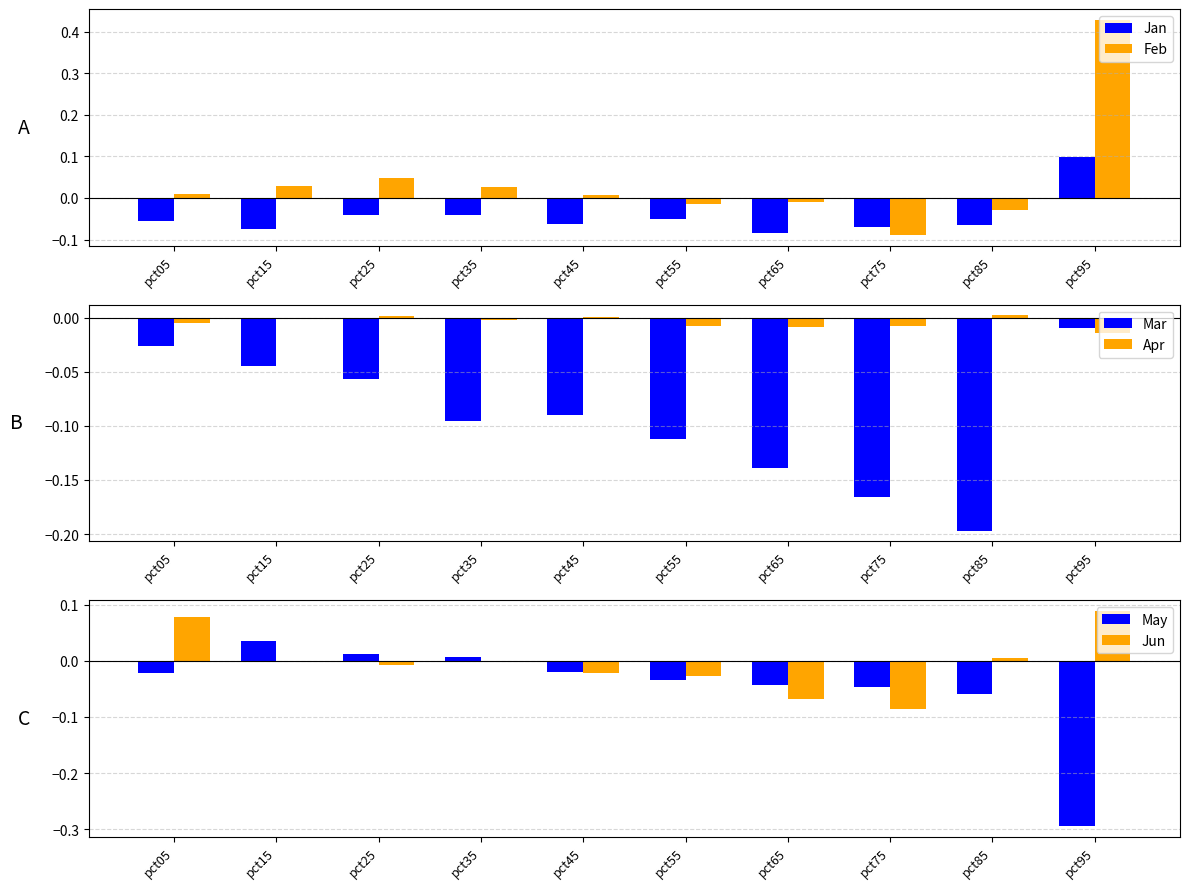

Reading left to right, what are all the values shown in this chart?

Jan: pct05=-0.1	pct15=-0.1	pct25=-0.0	pct35=-0.0	pct45=-0.1	pct55=-0.1	pct65=-0.1	pct75=-0.1	pct85=-0.1	pct95=0.1
Feb: pct05=0.0	pct15=0.0	pct25=0.0	pct35=0.0	pct45=0.0	pct55=-0.0	pct65=-0.0	pct75=-0.1	pct85=-0.0	pct95=0.4
Mar: pct05=-0.0	pct15=-0.0	pct25=-0.1	pct35=-0.1	pct45=-0.1	pct55=-0.1	pct65=-0.1	pct75=-0.2	pct85=-0.2	pct95=-0.0
Apr: pct05=-0.0	pct15=-0.0	pct25=0.0	pct35=-0.0	pct45=0.0	pct55=-0.0	pct65=-0.0	pct75=-0.0	pct85=0.0	pct95=-0.0
May: pct05=-0.0	pct15=0.0	pct25=0.0	pct35=0.0	pct45=-0.0	pct55=-0.0	pct65=-0.0	pct75=-0.0	pct85=-0.1	pct95=-0.3
Jun: pct05=0.1	pct15=-0.0	pct25=-0.0	pct35=-0.0	pct45=-0.0	pct55=-0.0	pct65=-0.1	pct75=-0.1	pct85=0.0	pct95=0.1